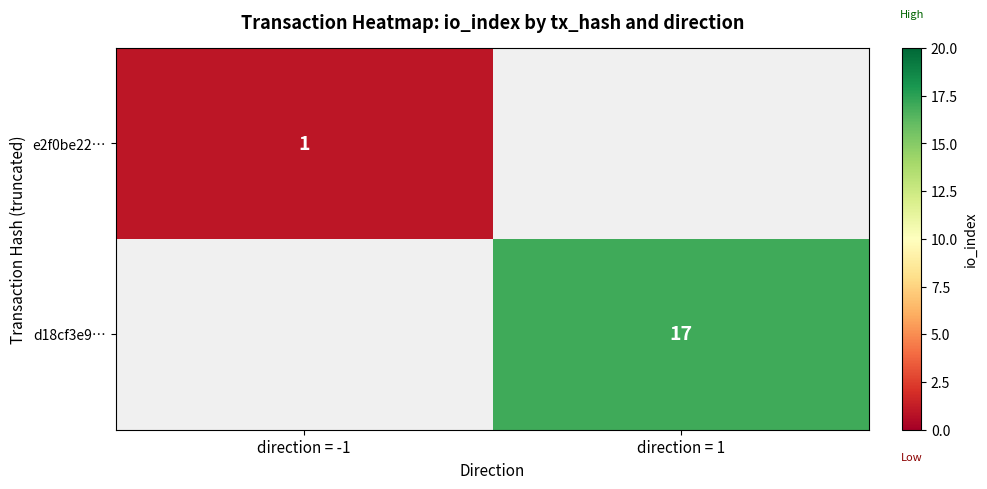

The e2f0be22… series shows 1 at direction = -1. True or false?

True